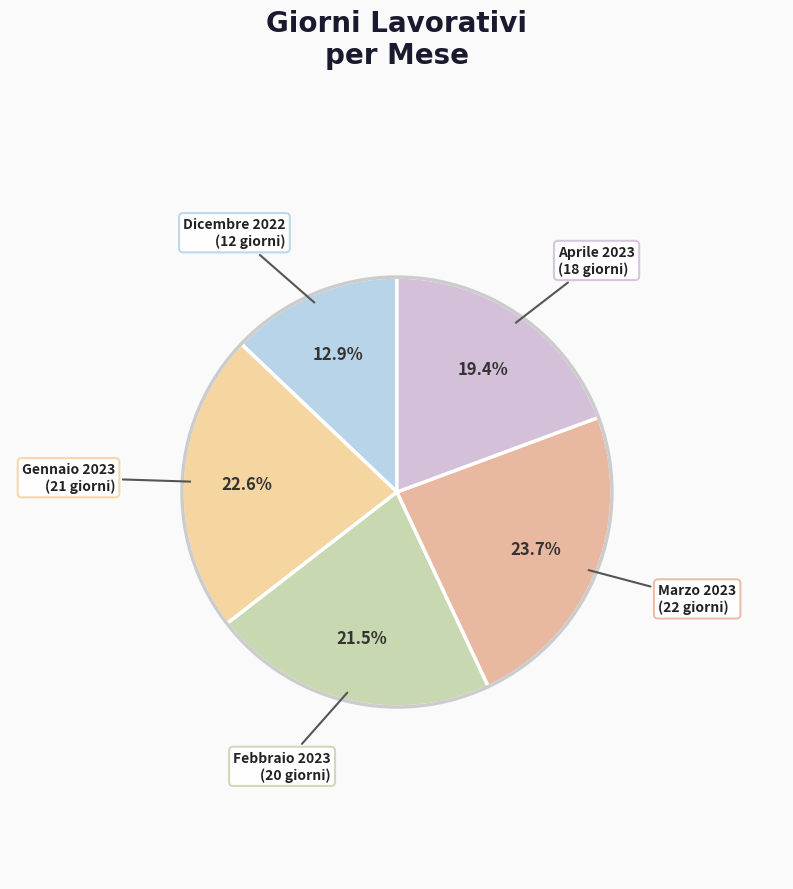

Which category has the biggest portion of the pie?

Marzo 2023